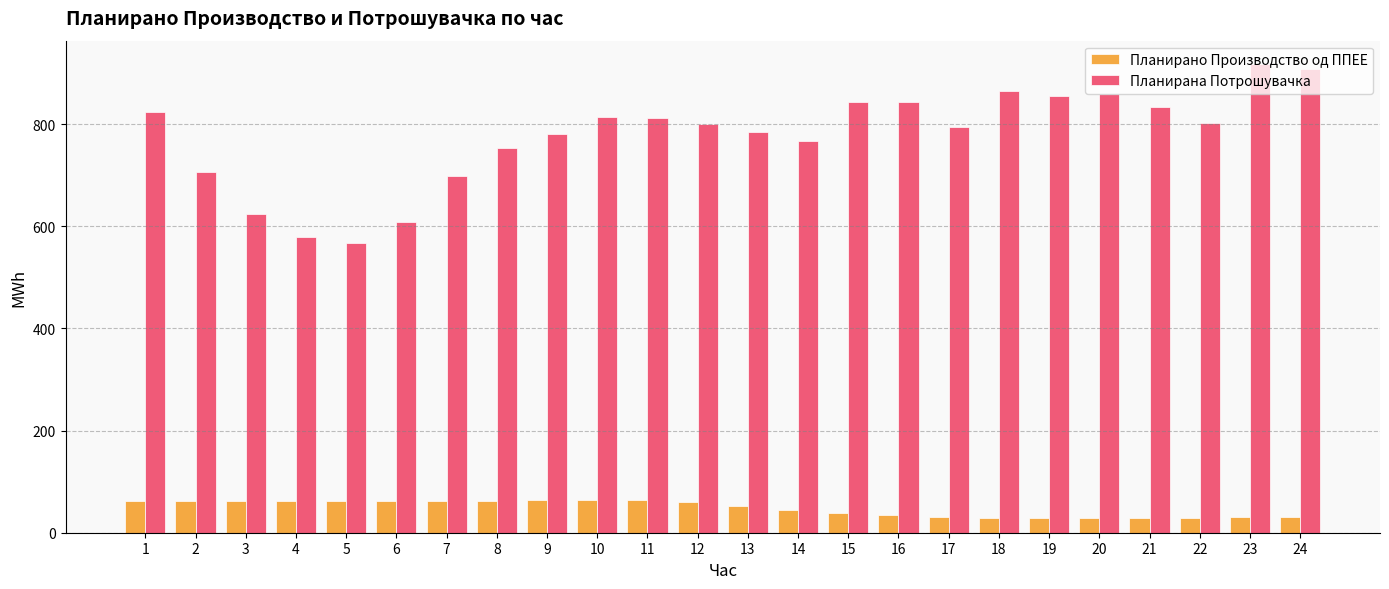

Rank the series by their average value, from lowest to highest.

Планирано Производство од ППЕЕ, Планирана Потрошувачка